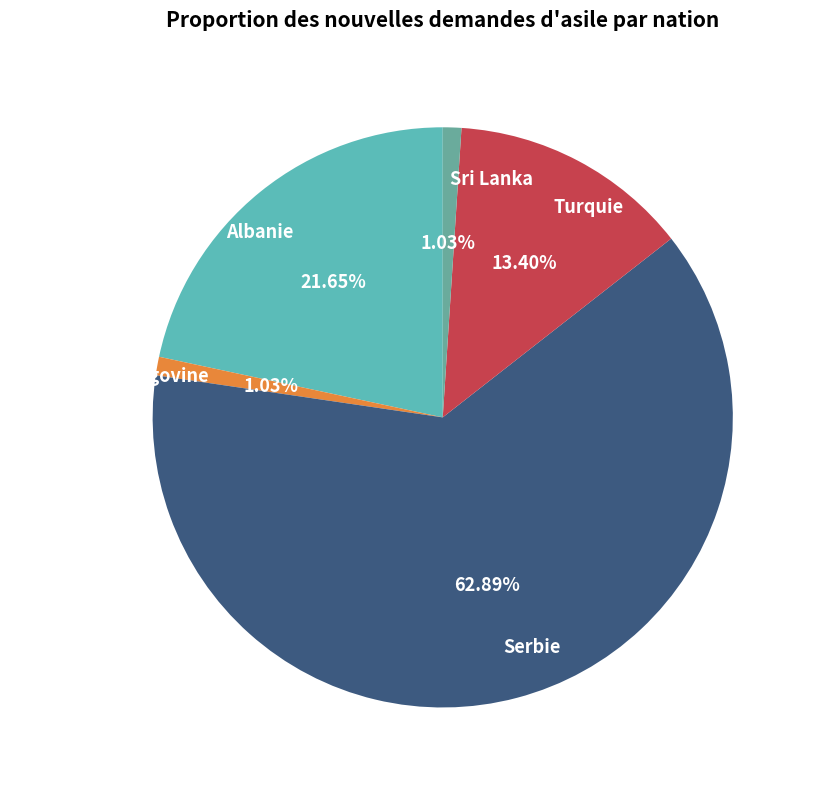

The Turquie slice represents 3% of the pie. True or false?

False